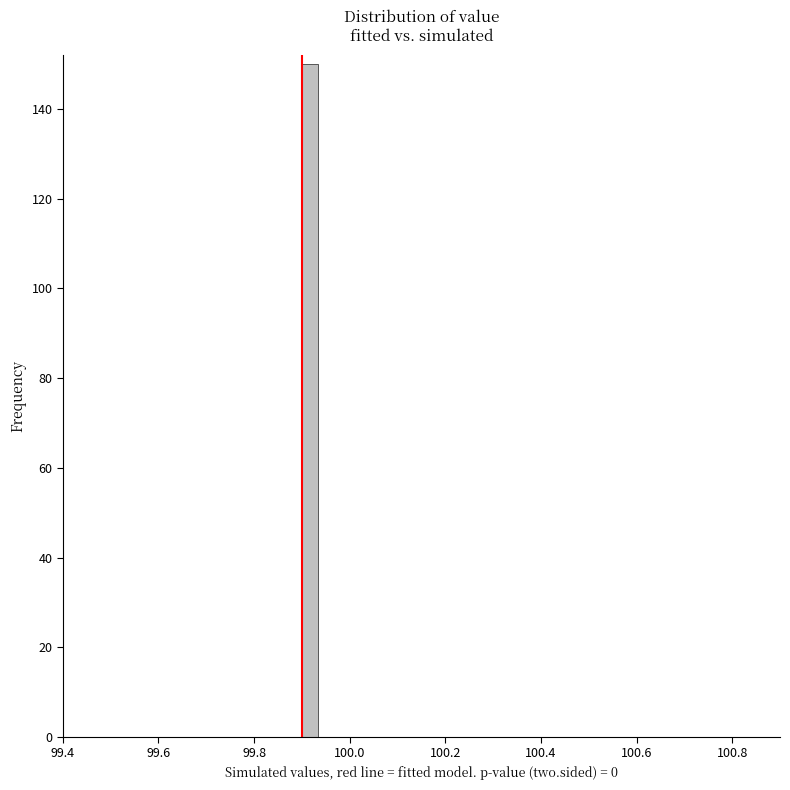

Around what value on the x-axis is the tallest bar? Give the approximate position of its centre, as read against the axis.

99.92